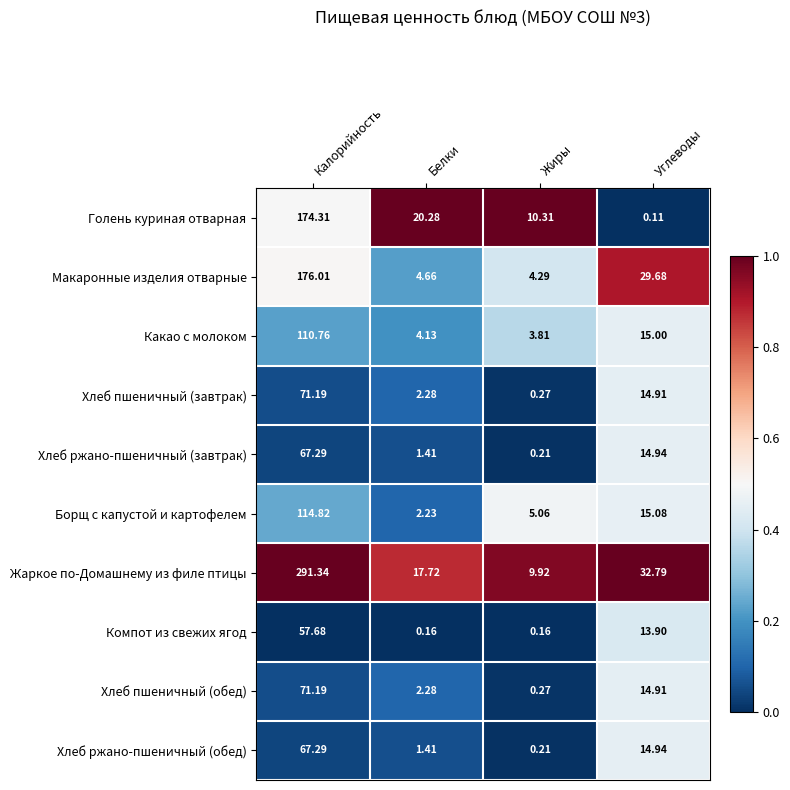

Which series has the largest total across all categories?

Жаркое по-Домашнему из филе птицы